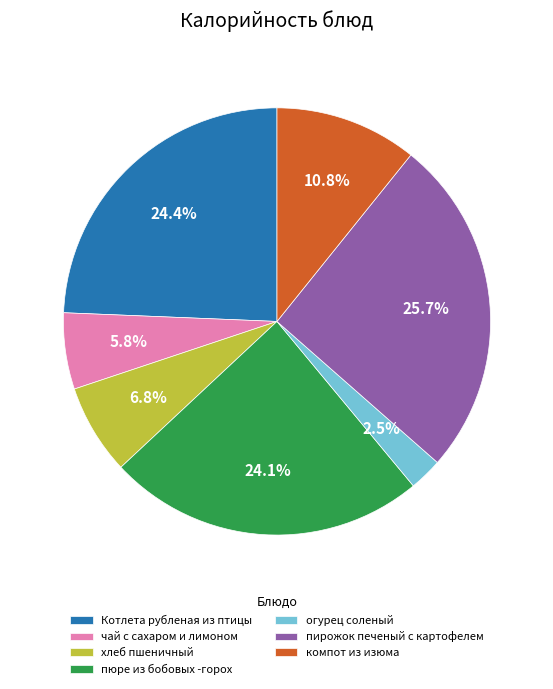

What is the ratio of the value at чай с сахаром и лимоном to the value at компот из изюма?

0.5